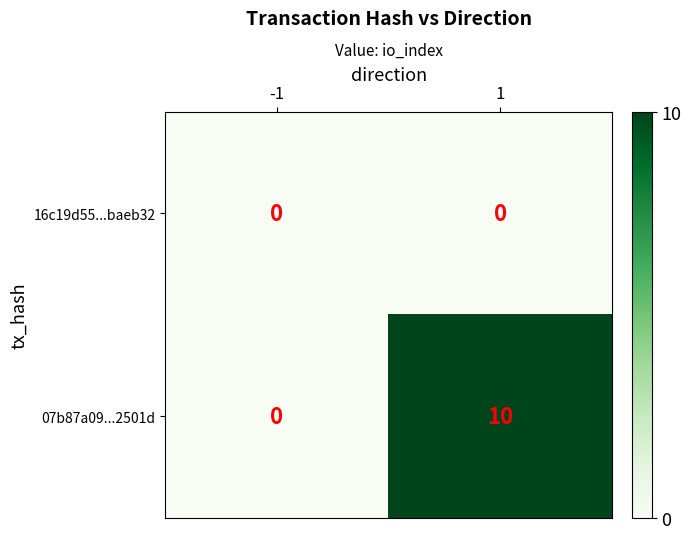

Which series changed the most between -1 and 1?

07b87a09...2501d